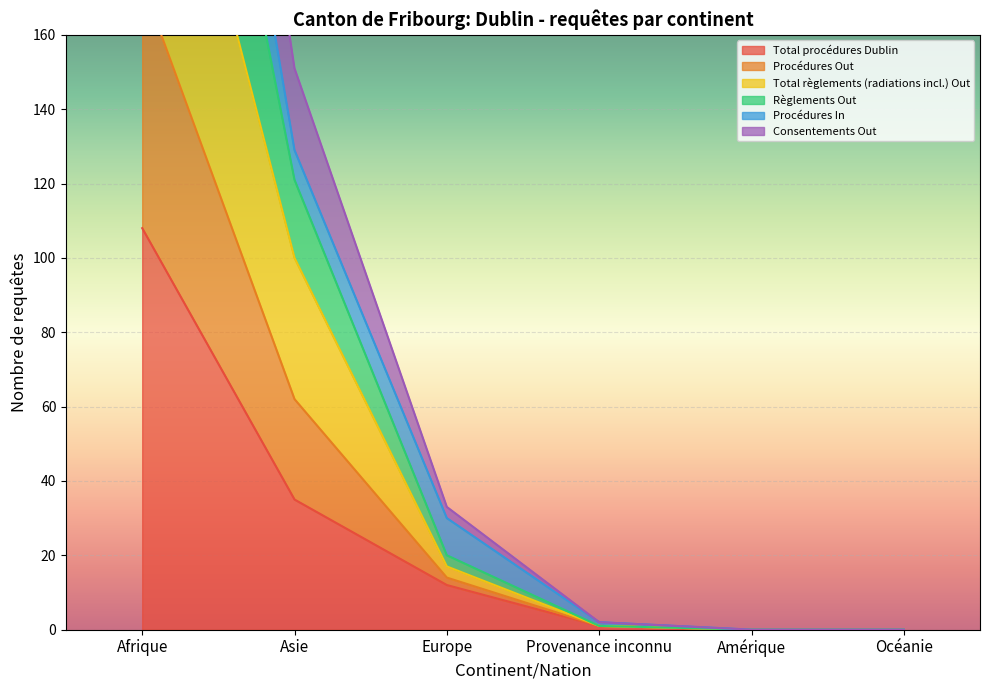

True or false: Procédures Out and Total règlements (radiations incl.) Out cross at least once.

False